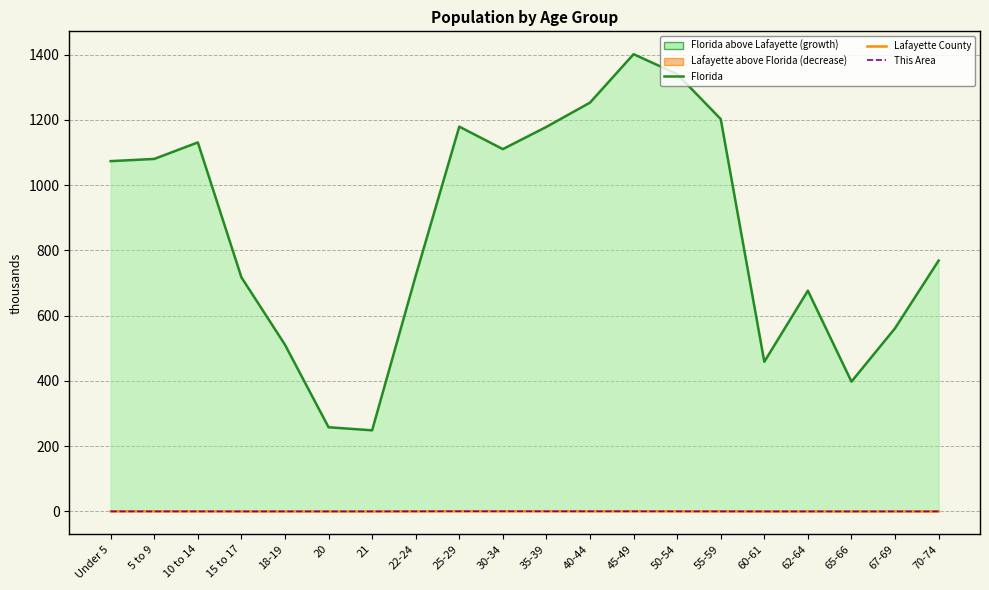

How many data points does each series have?

20